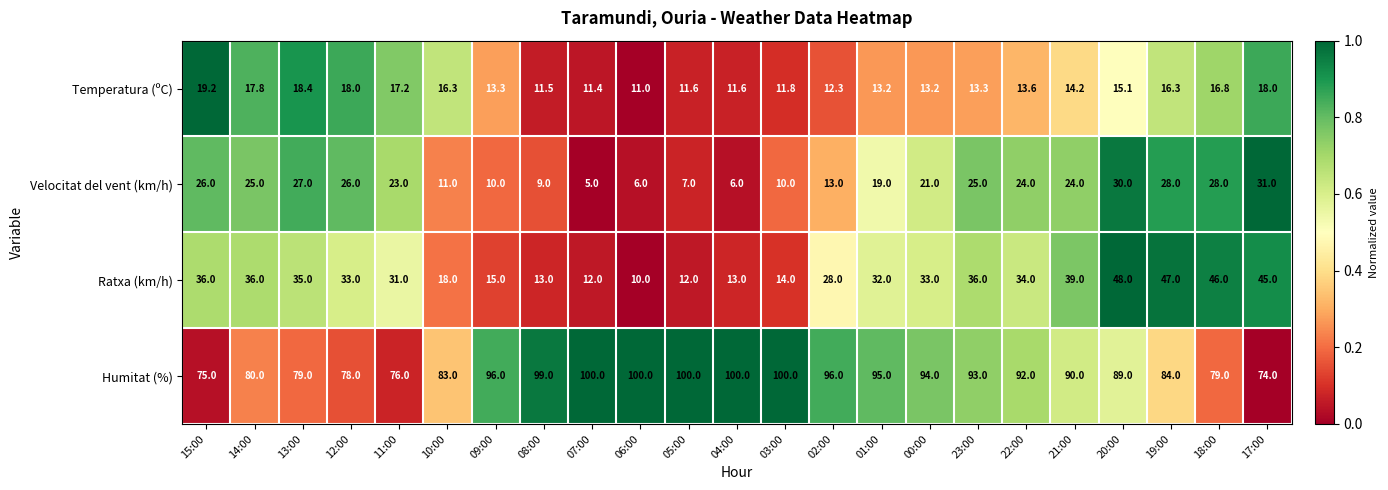

What is the total value across all series at 10:00?

128.3